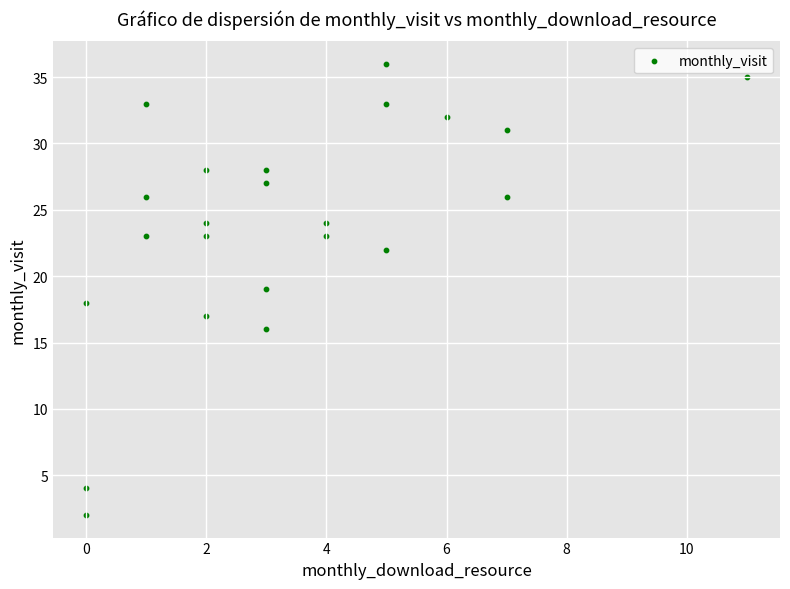

What is the range of Y values (max minus min)?

34